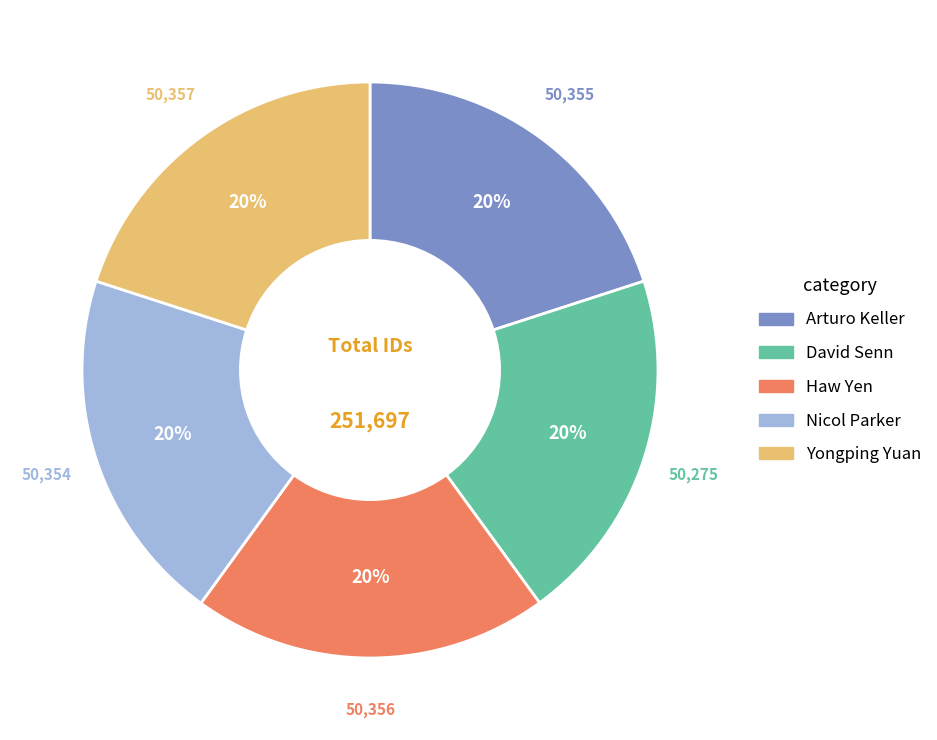

Is it true that Nicol Parker is 8% of the pie?

False